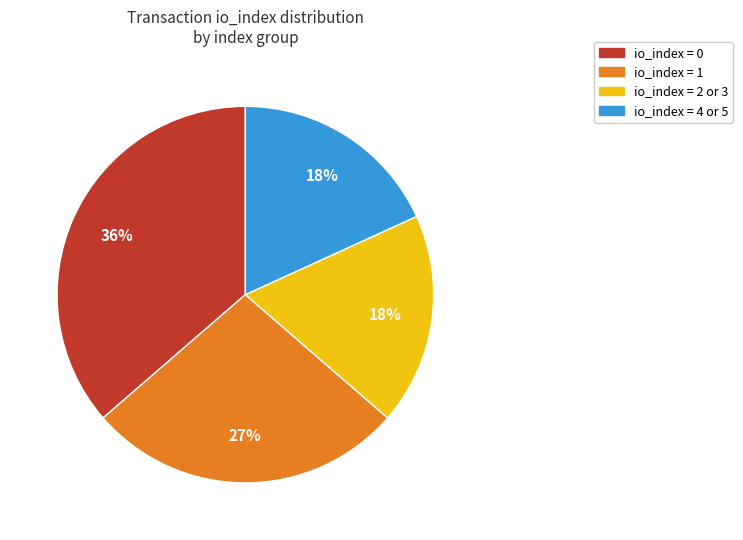

To the nearest percent, what is the average slice percentage?

25%